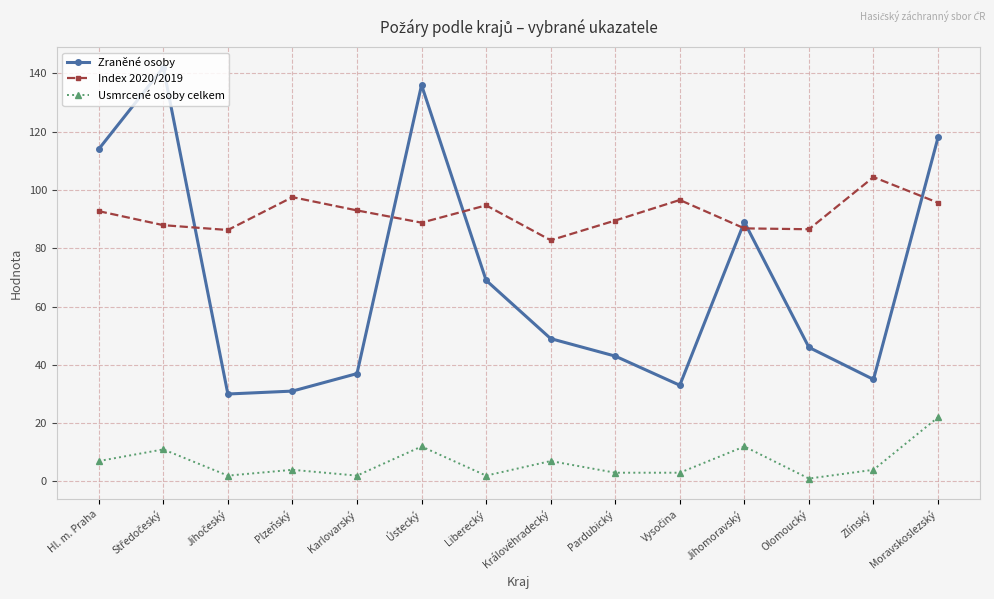

What is the total value across all series at Hl. m. Praha?

213.7